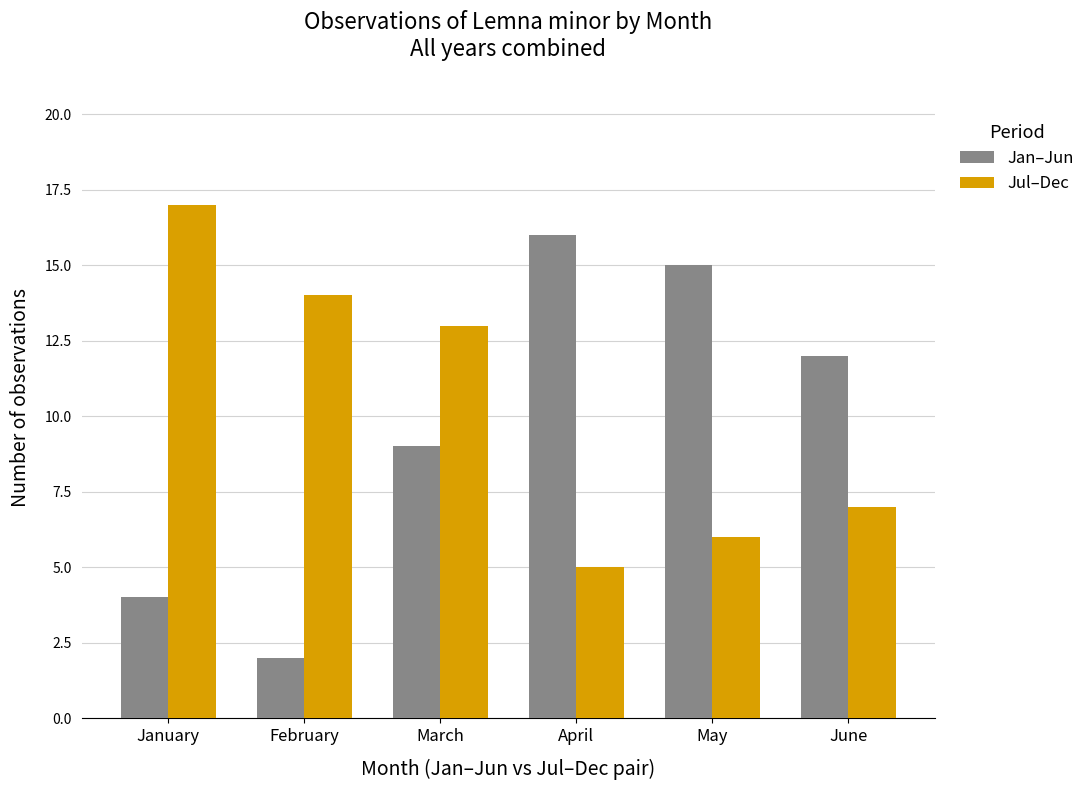

What is the total value across all series at May?

21